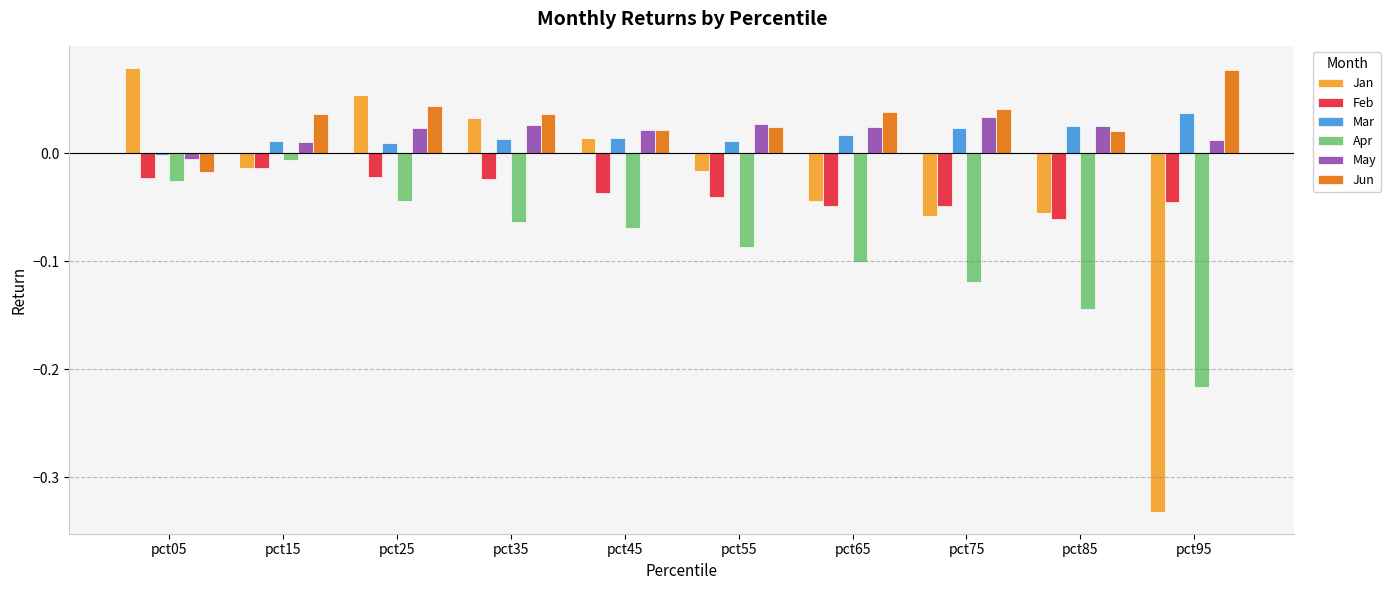

True or false: Apr has a value of -0.1 at pct35.

True